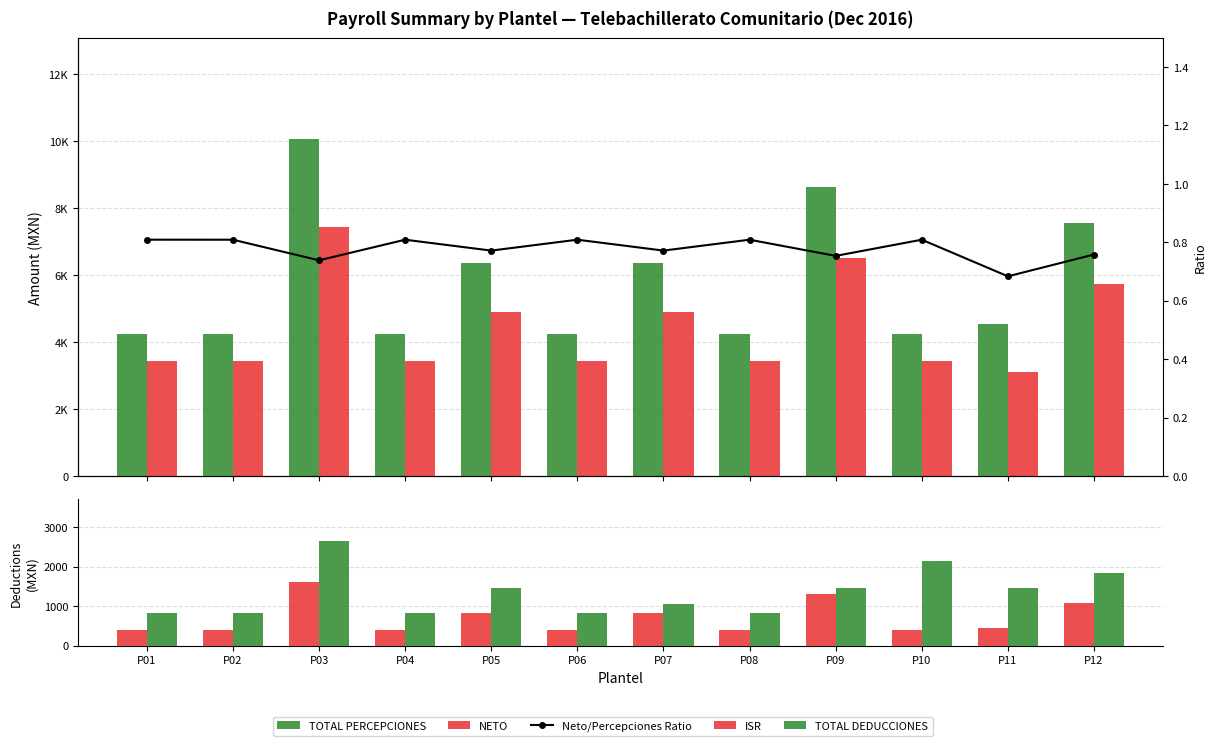

What is the highest value of the TOTAL DEDUCCIONES series?

2641.6